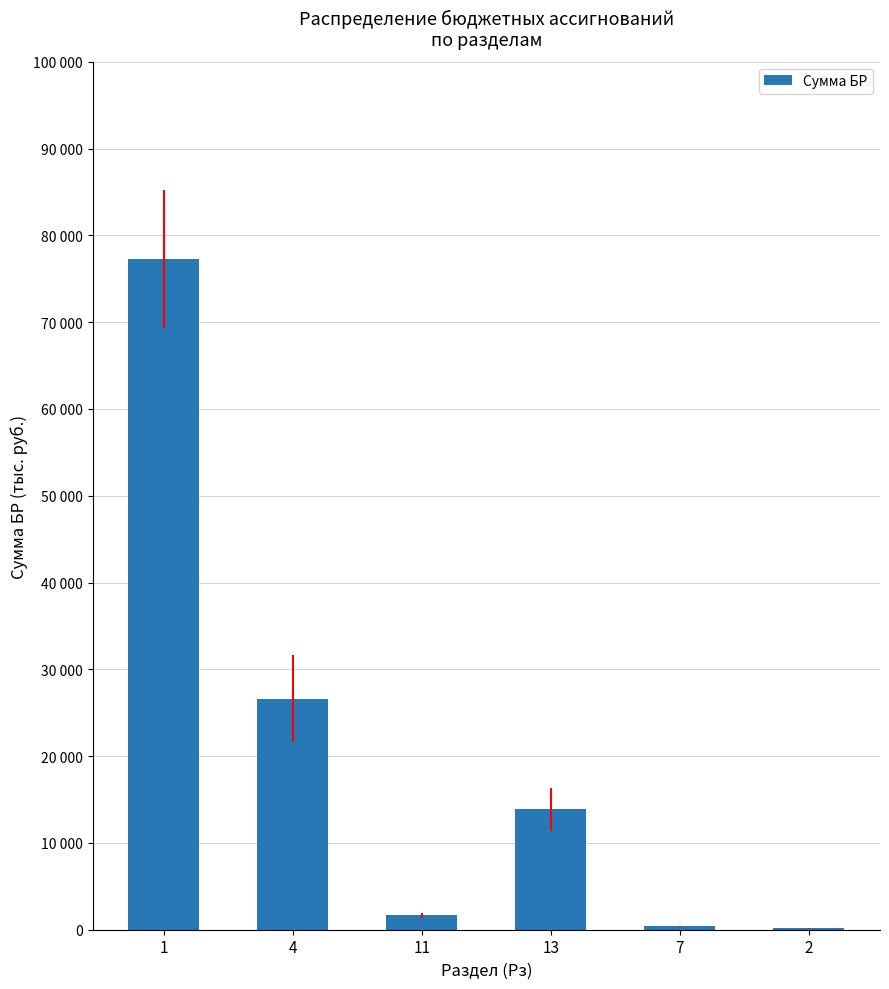

What is the difference between the second highest and minimum values?

26481.1